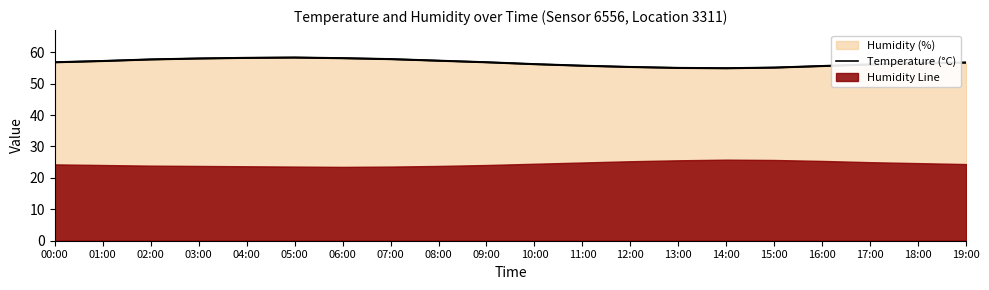

List the labels in order of value, smallest first.

14:00, 13:00, 15:00, 12:00, 16:00, 11:00, 17:00, 10:00, 18:00, 19:00, 00:00, 09:00, 01:00, 08:00, 02:00, 07:00, 03:00, 06:00, 04:00, 05:00